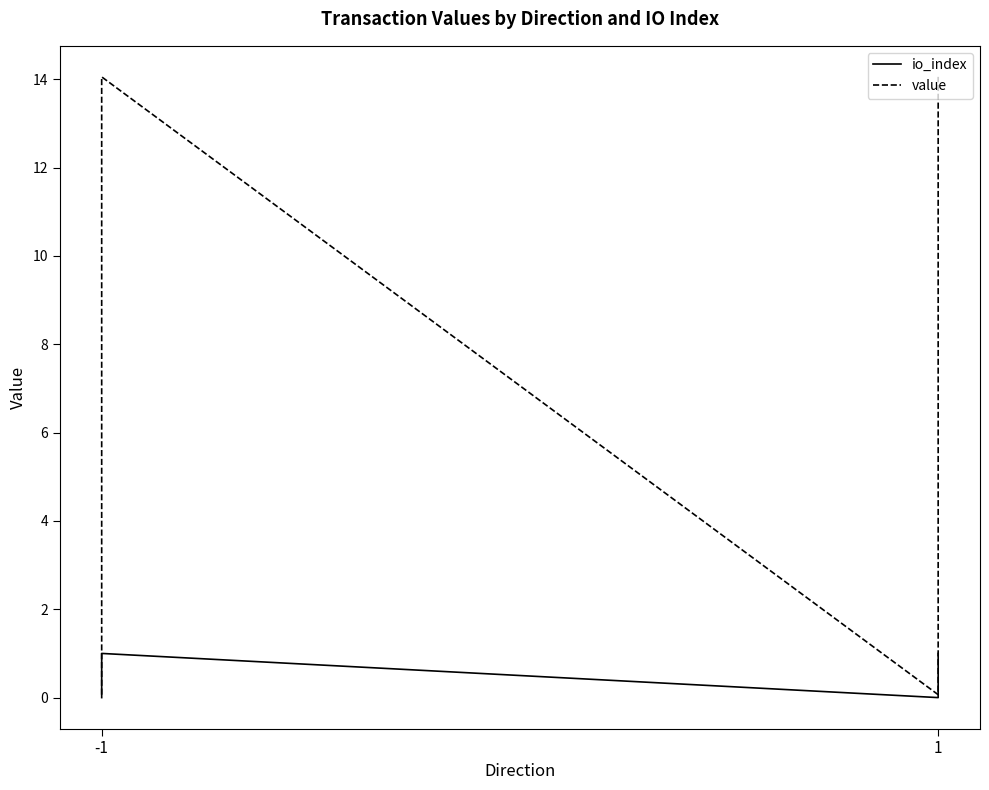

At how many categories does at least one series exceed 11?

2